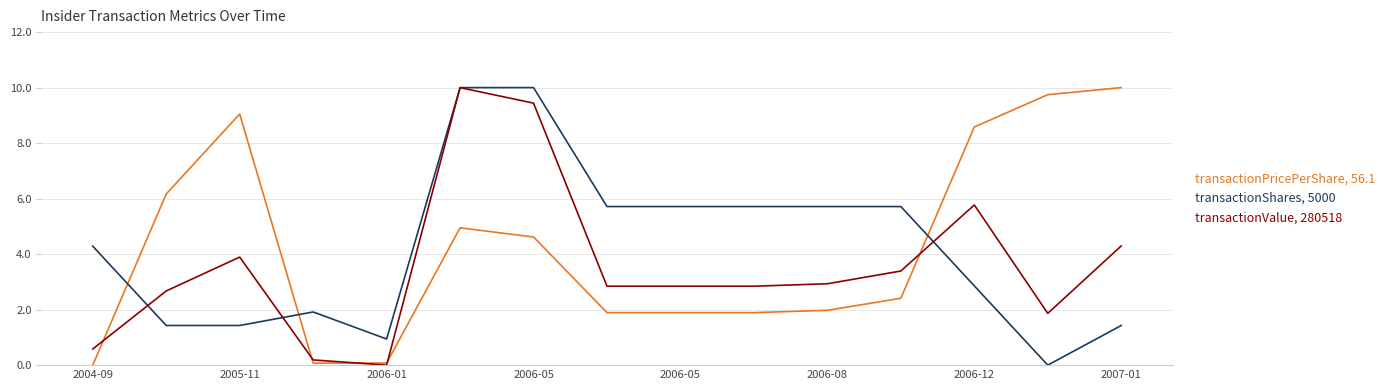

What is the difference between the maximum and second lowest values in the transactionValue, 280518 series?

9.8